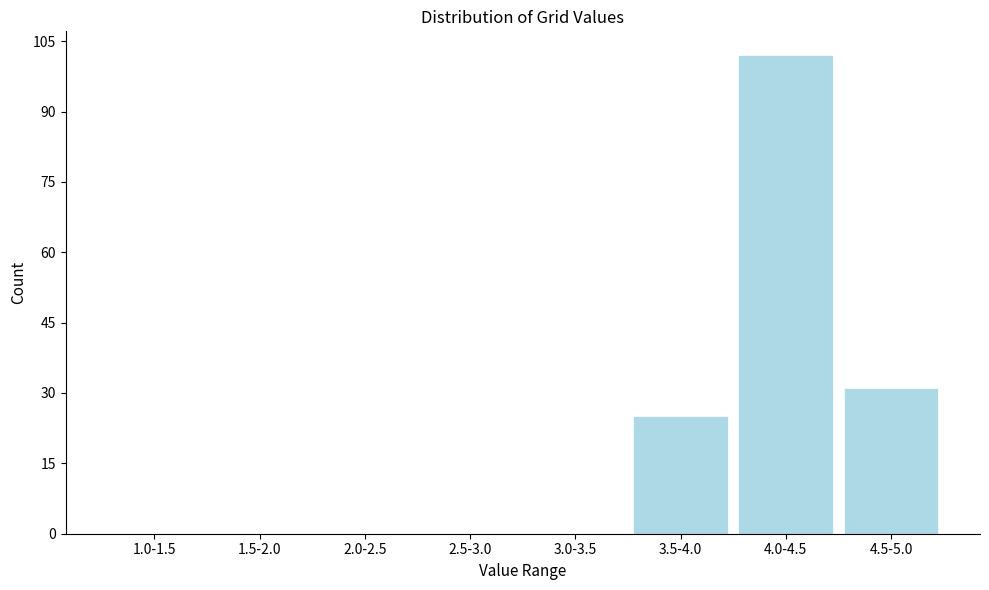

Reading left to right, list all the values displayed in this chart.

1.0-1.5=0	1.5-2.0=0	2.0-2.5=0	2.5-3.0=0	3.0-3.5=0	3.5-4.0=25	4.0-4.5=102	4.5-5.0=31